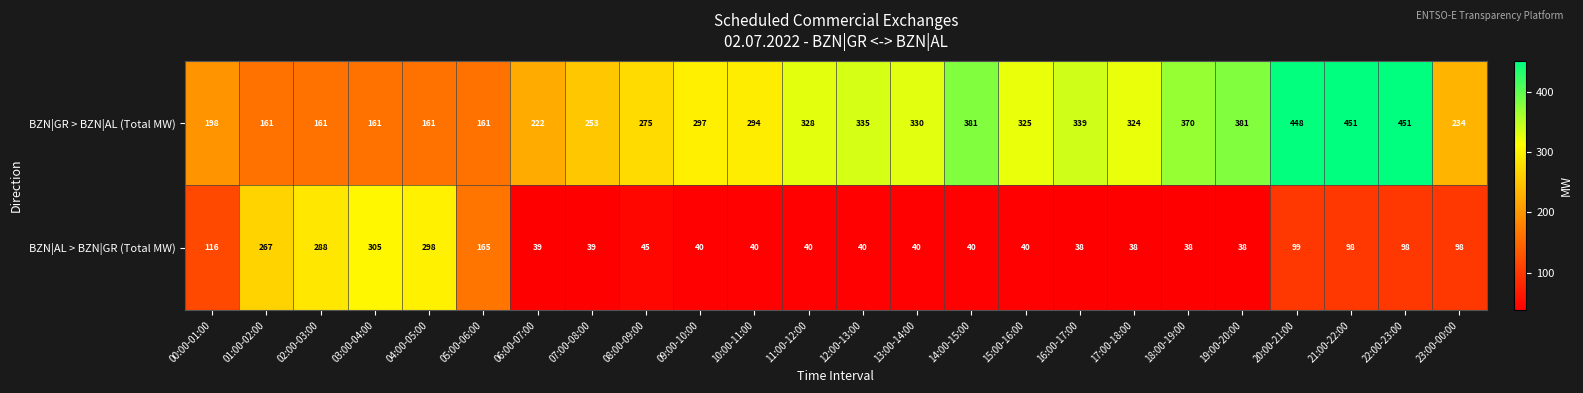

True or false: BZN|GR > BZN|AL (Total MW) has a value of 325 at 15:00-16:00.

True